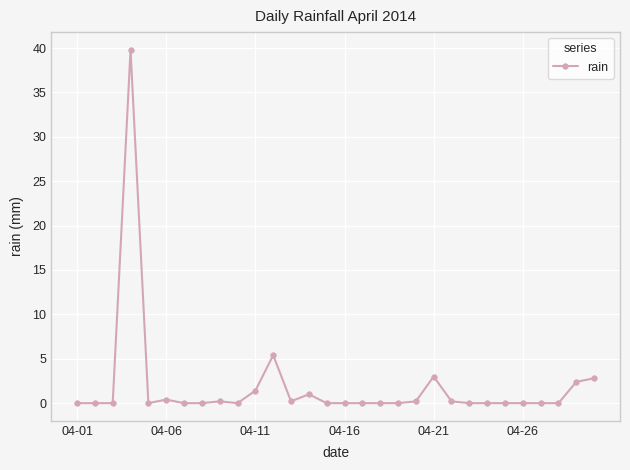

What is the difference between the second highest and second lowest values?

5.4